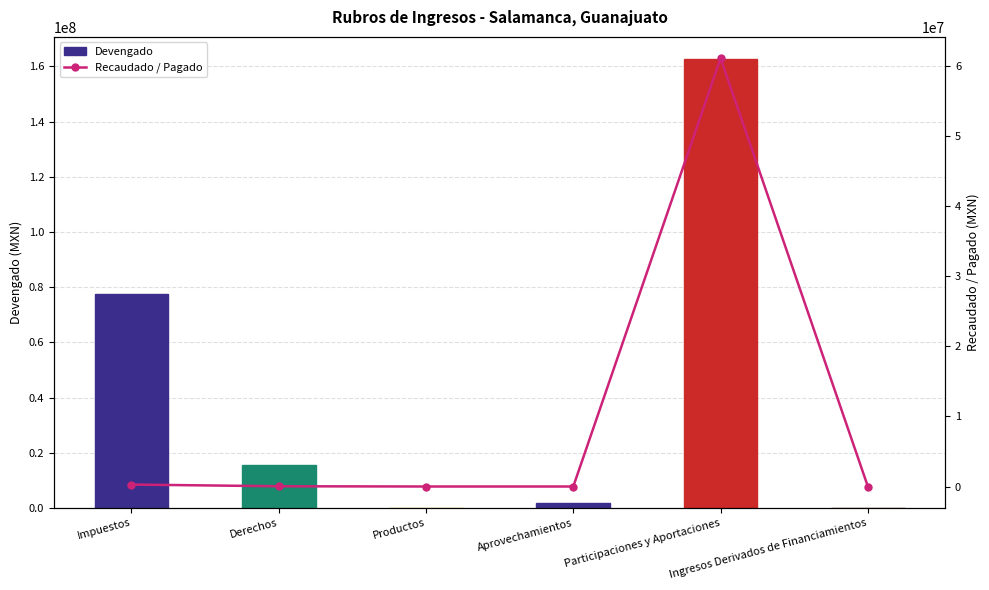

List the series in order of their peak value, lowest first.

Recaudado / Pagado, Devengado